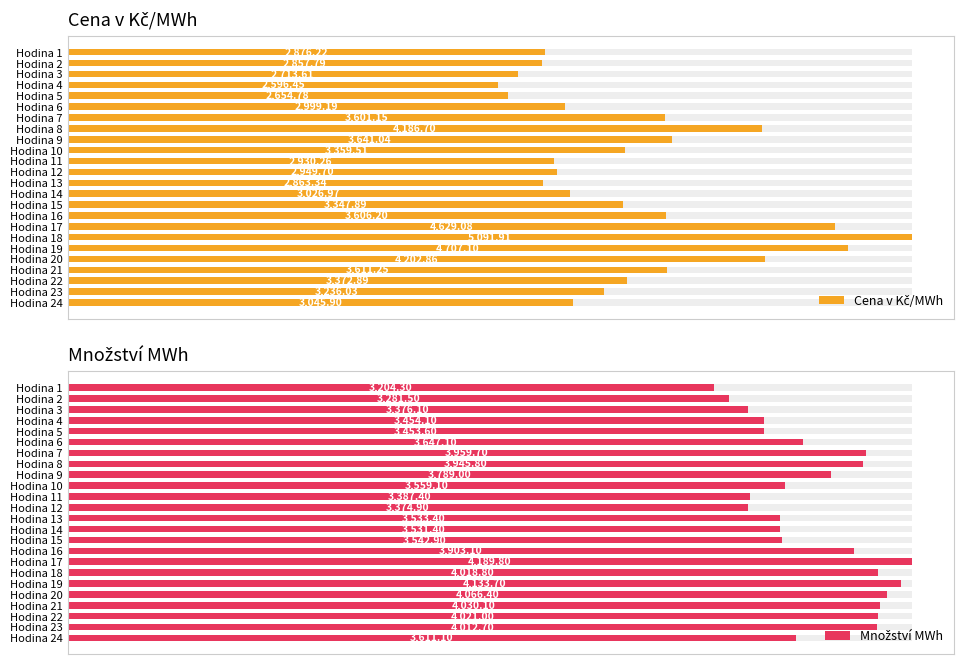

What are all the series names shown in the legend?

Cena v Kč/MWh, Množství MWh